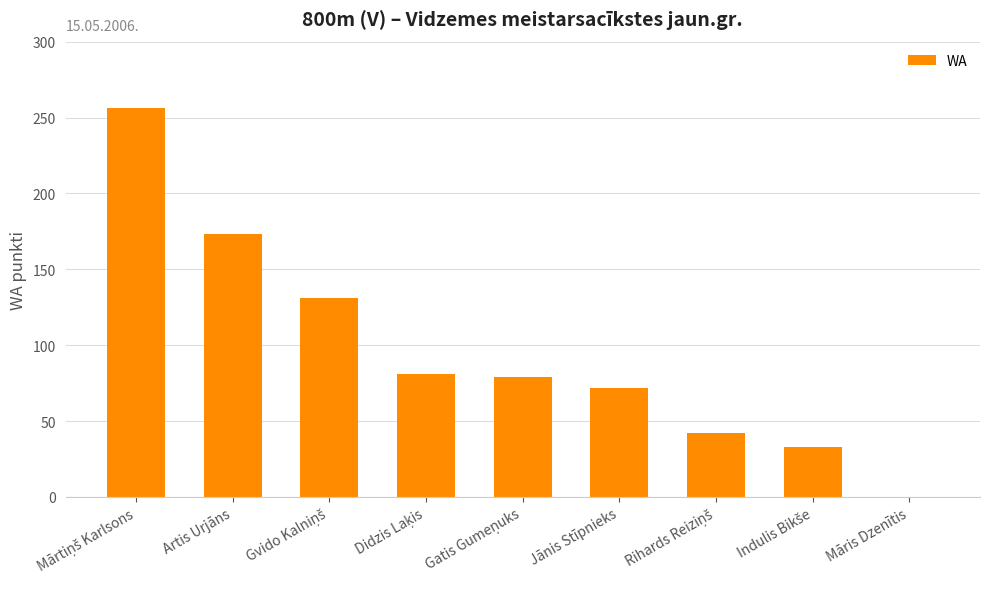

What is the sum of all values?

867